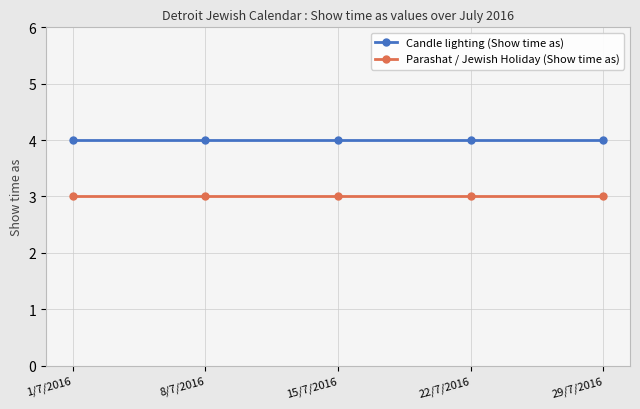

What is the greatest value displayed?

4